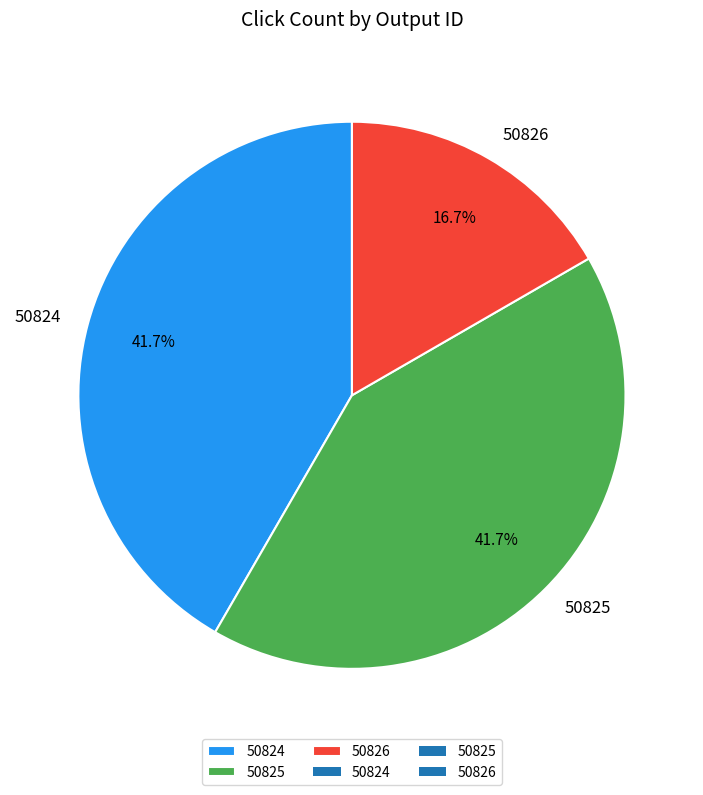

Which has a higher value, 50826 or 50824?

50824